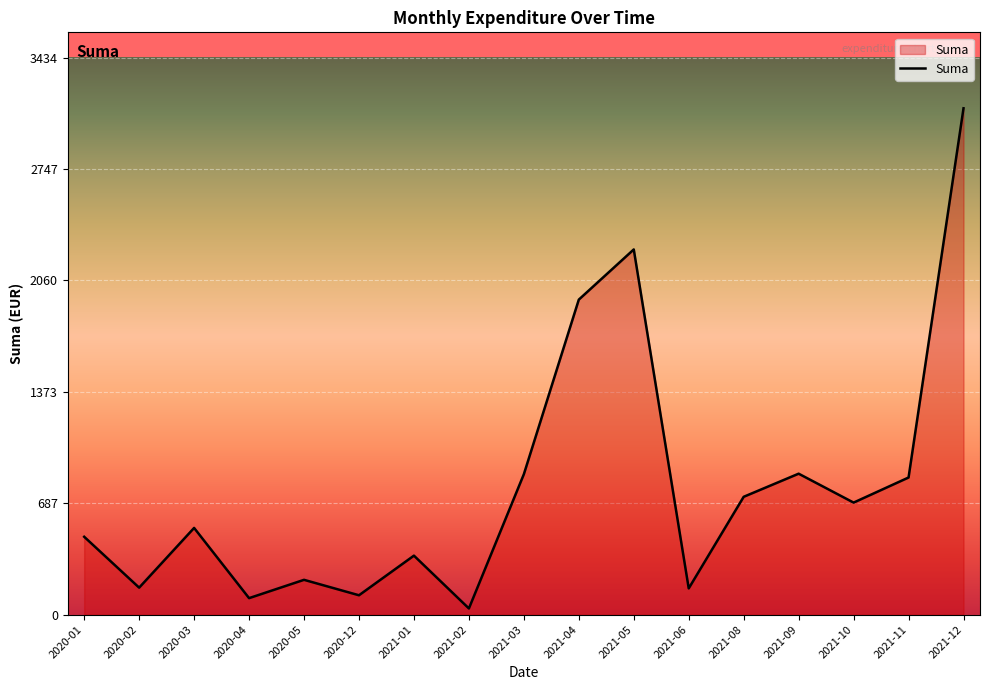

What is the difference between the maximum and minimum values?

3083.1